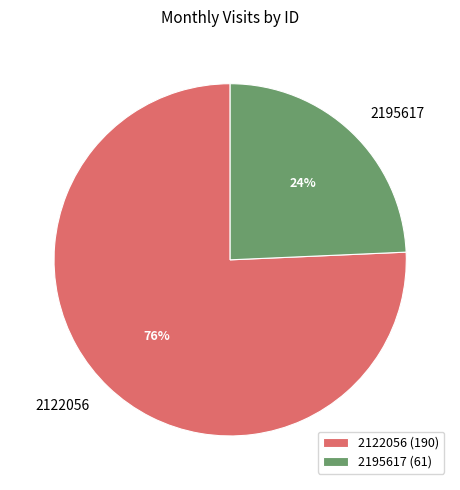

What percentage is the 2195617 slice, to the nearest percent?

24%